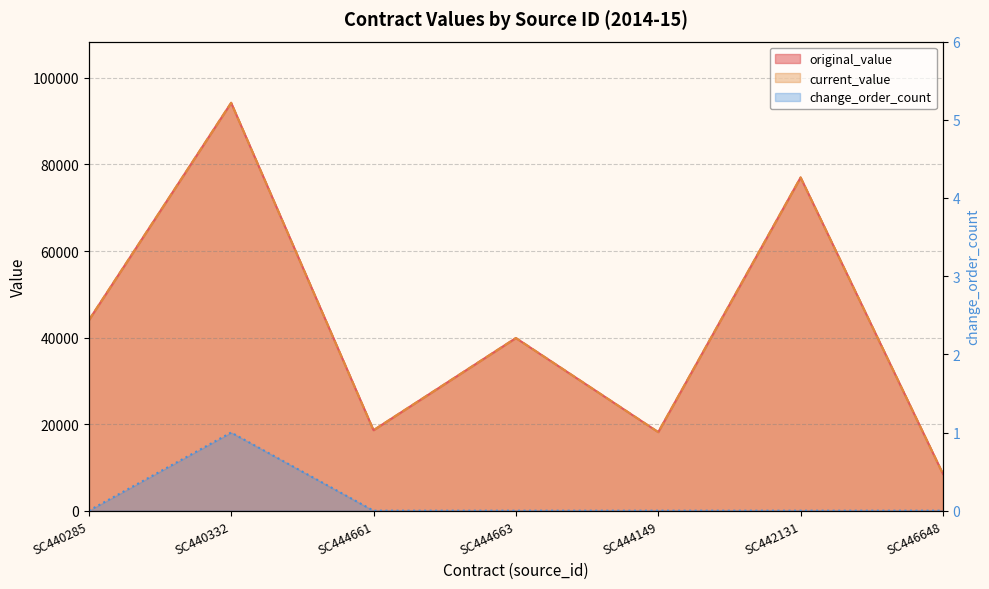

Does the chart display data point markers on the line(s)?

No